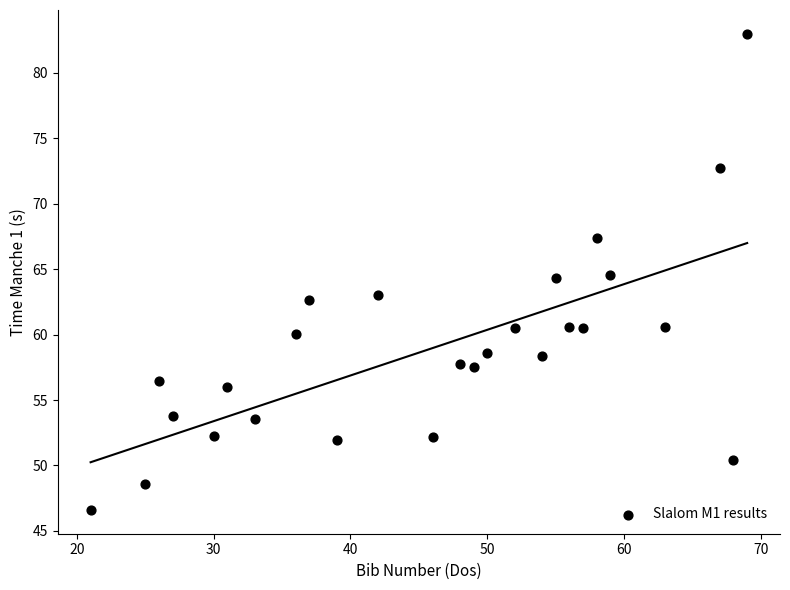

What is the range of X values (max minus min)?

48.0